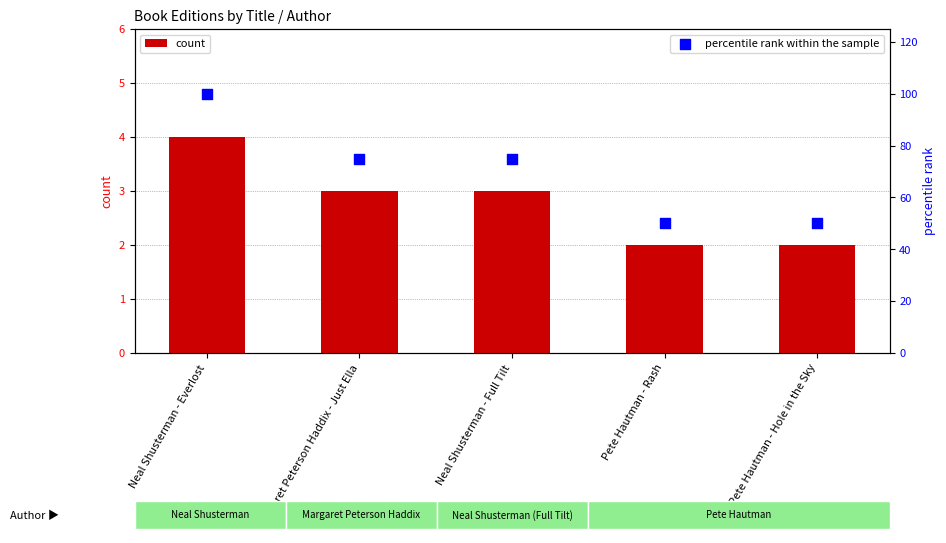

Which series has the widest spread of Y values?

percentile rank within the sample